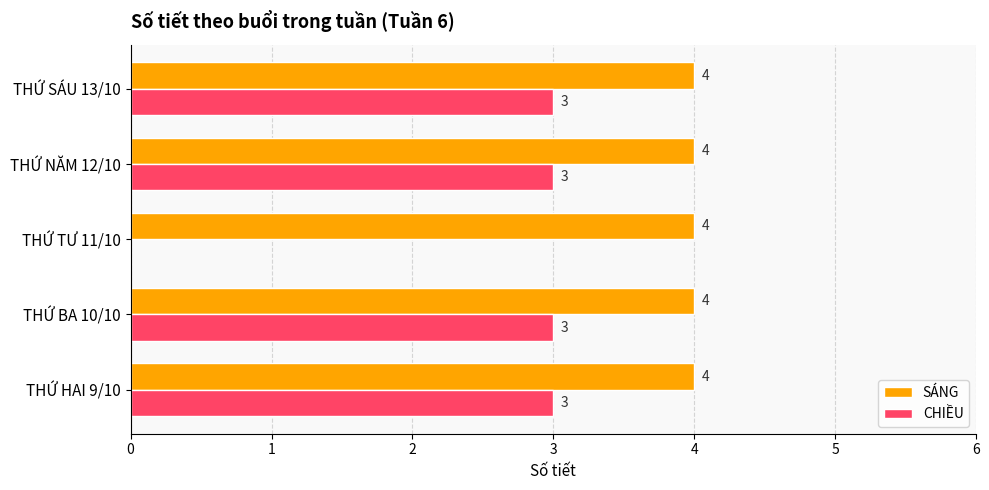

What is the total value across all series at THỨ TƯ 11/10?

4